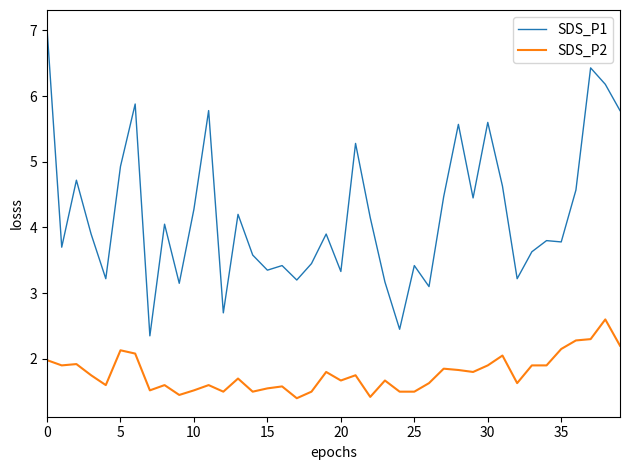

List the series in order of their overall mean, highest first.

SDS_P1, SDS_P2